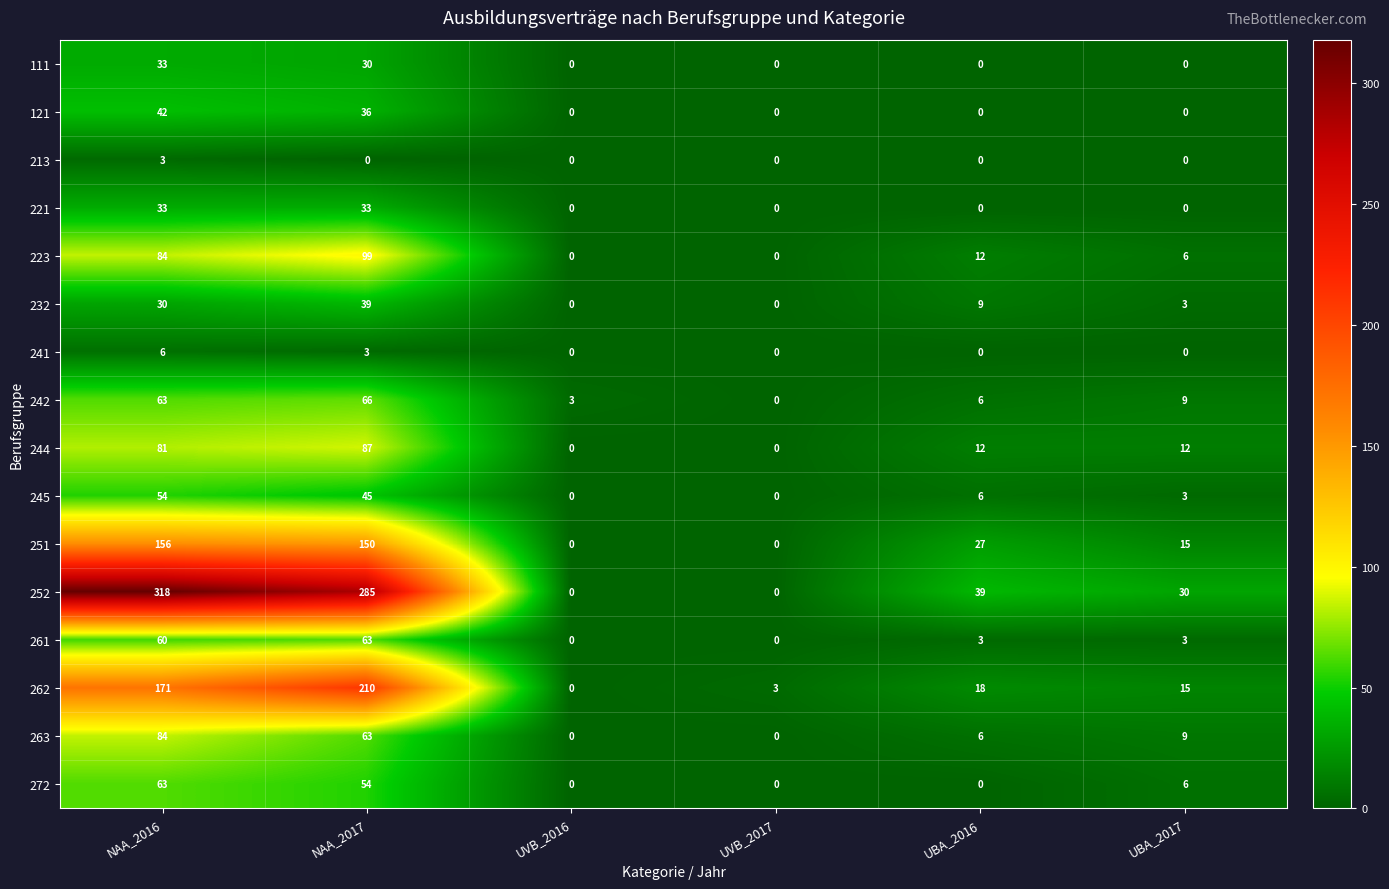

What is the spread (max minus min) of values at UBA_2017?

30